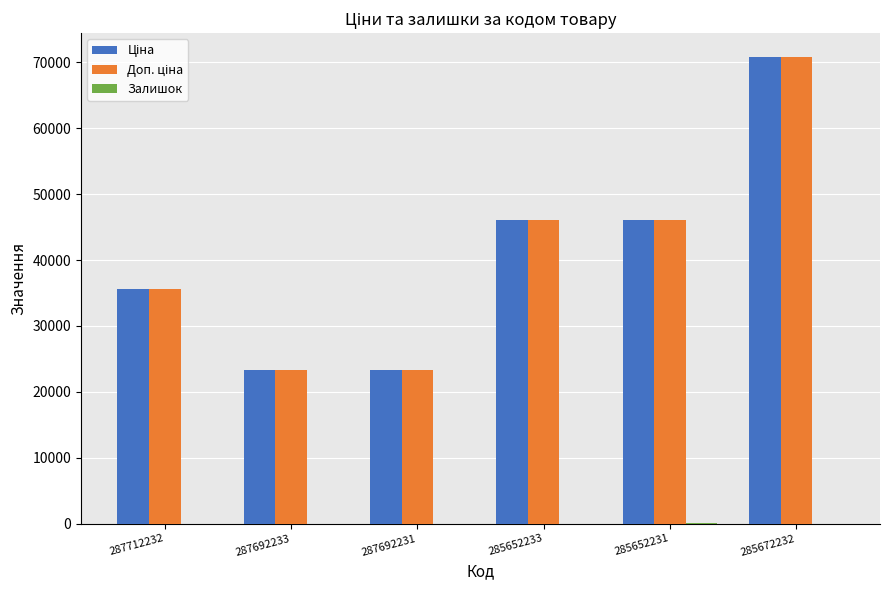

At which category is the sum across all series the highest?

285672232